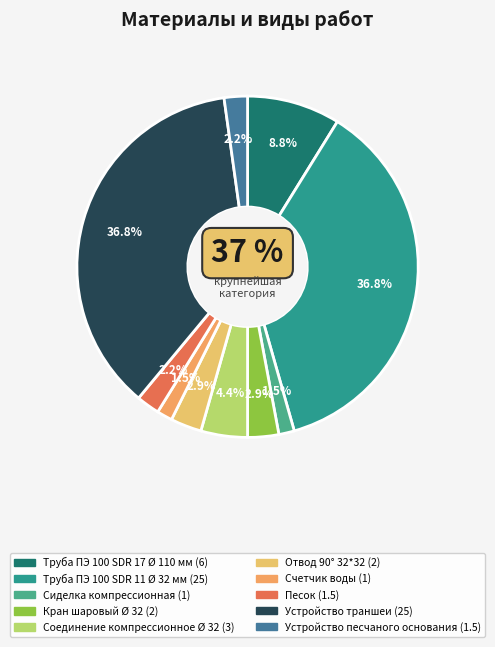

Does any single category account for the majority?

No